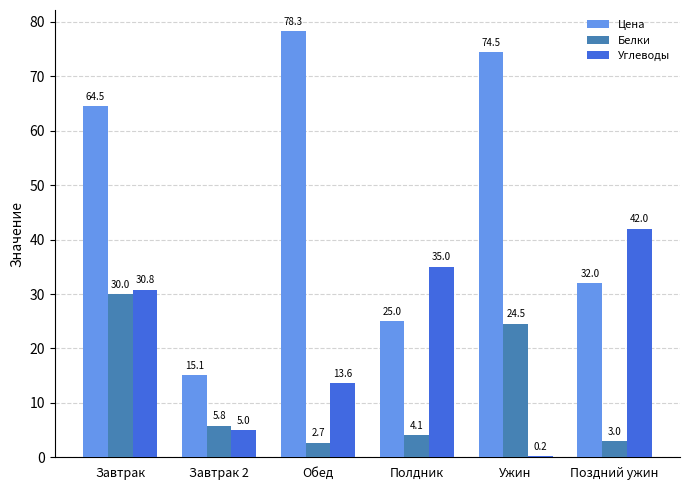

At which category does the chart reach its minimum across all series?

Ужин